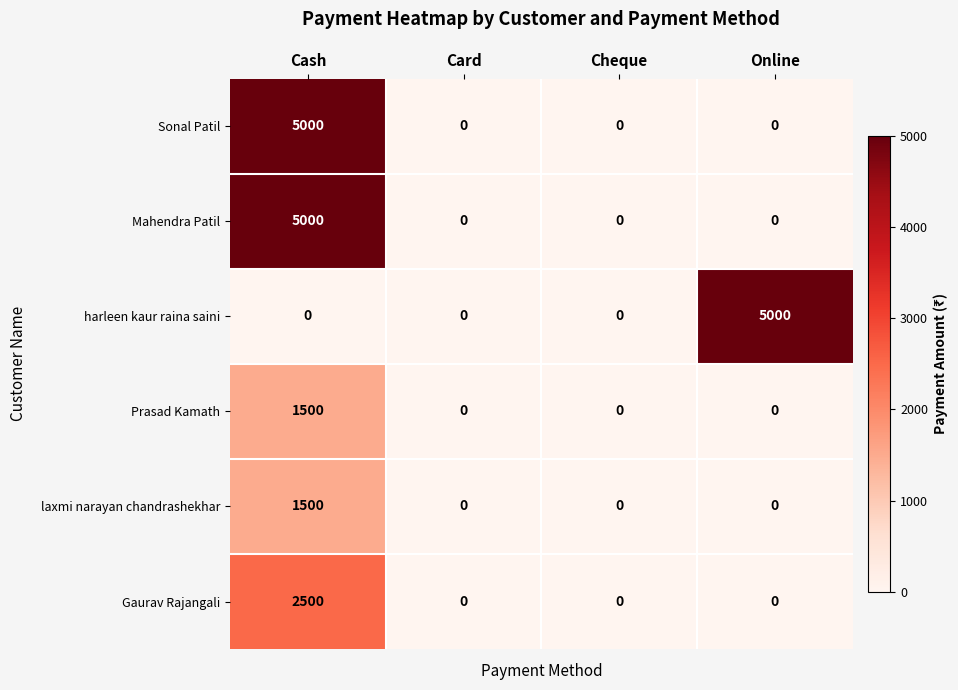

Is it true that Sonal Patil equals 2770 at Cheque?

False